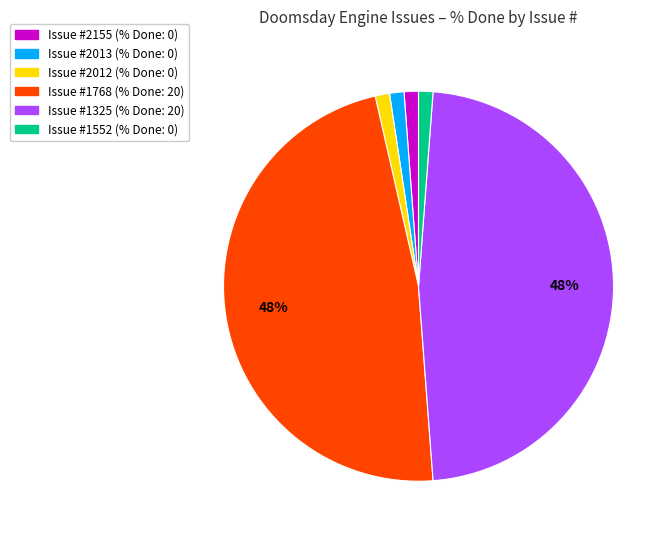

Does any single category account for the majority?

No